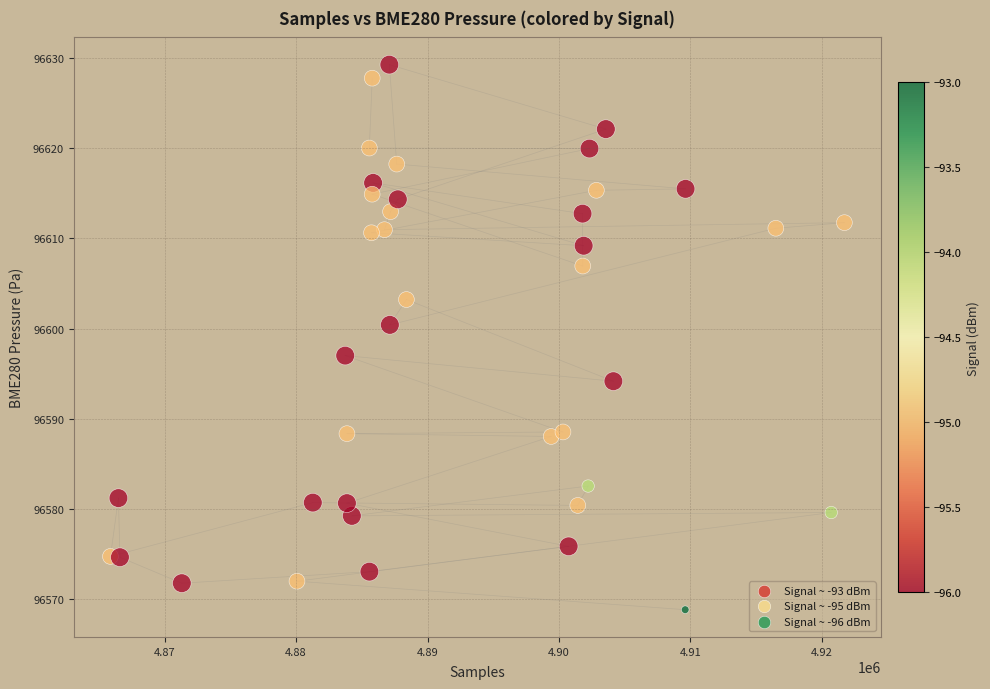

What is the range of Y values (max minus min)?

60.5